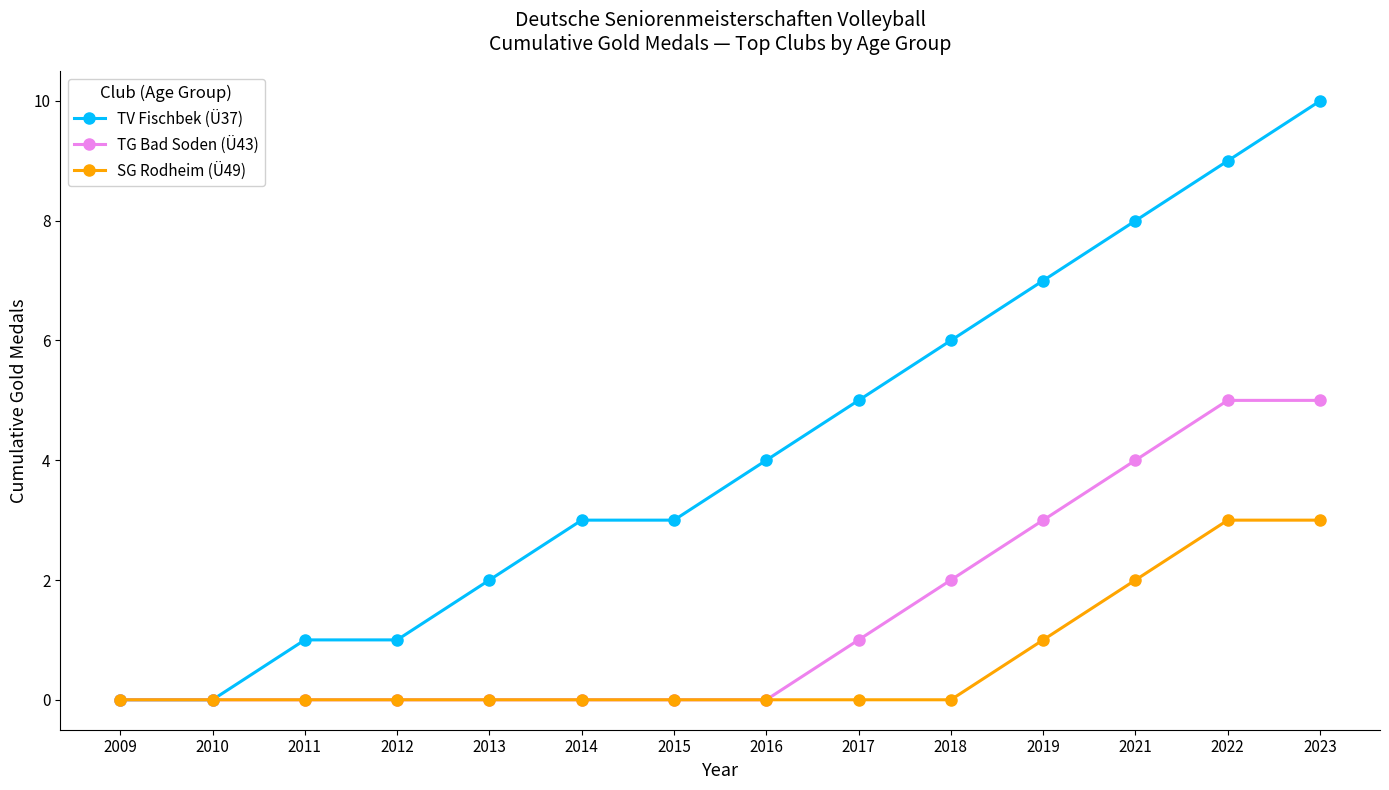

List the series in order of their overall mean, highest first.

TV Fischbek (Ü37), TG Bad Soden (Ü43), SG Rodheim (Ü49)